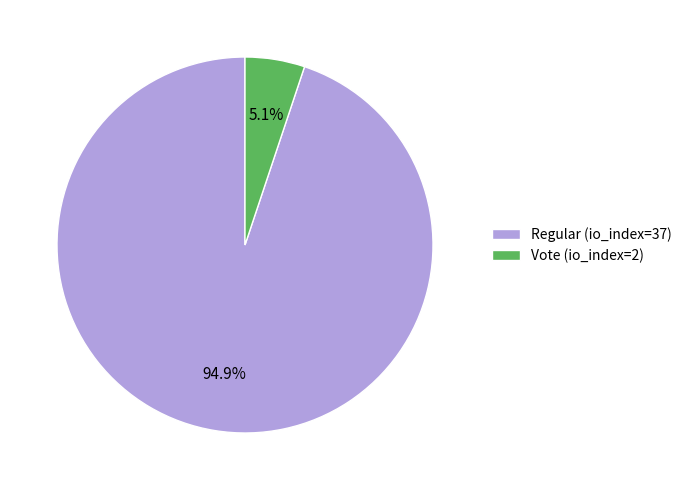

What is the ratio of the value at Vote (io_index=2) to the value at Regular (io_index=37)?

0.1